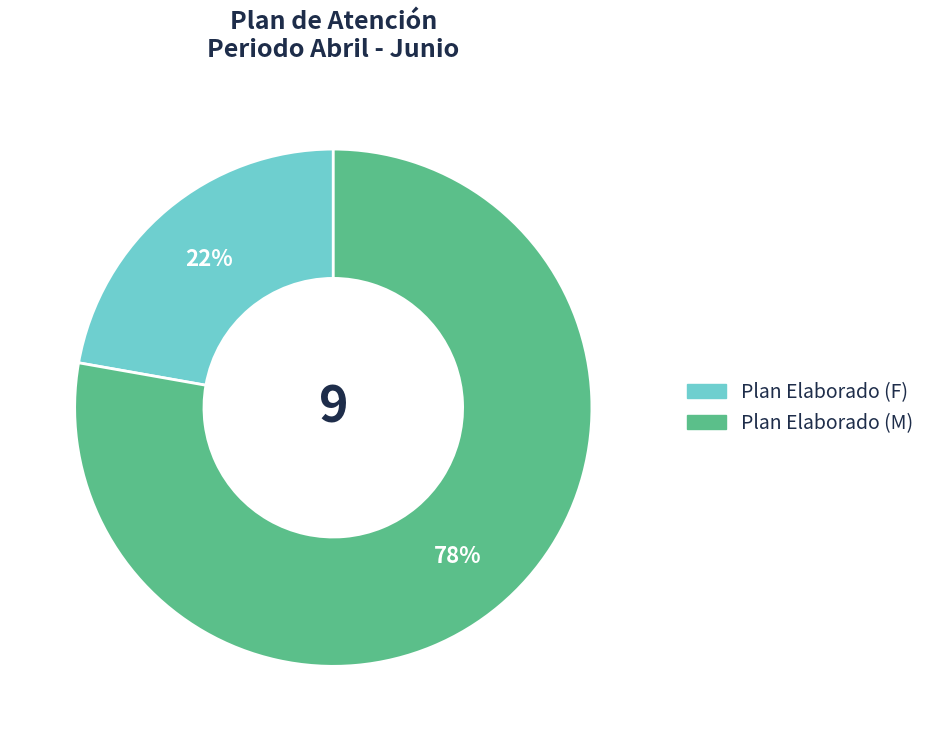

To the nearest percent, what is the average slice percentage?

50%